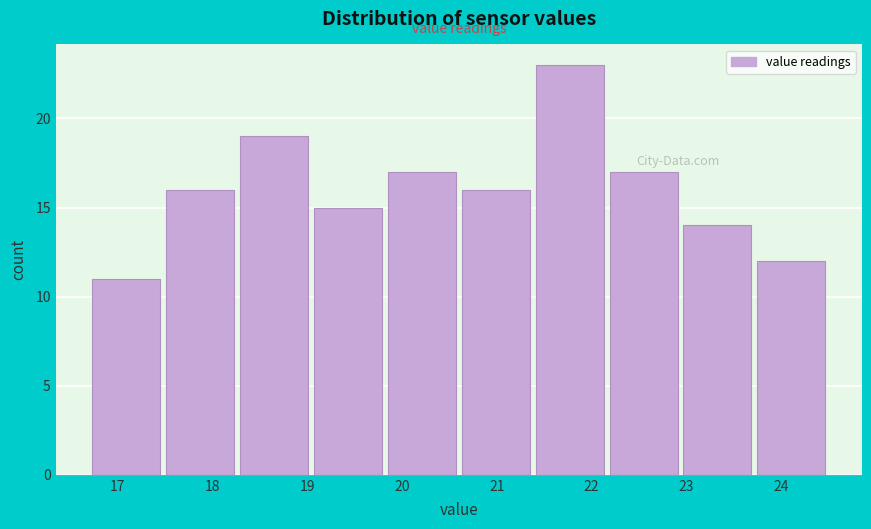

Reading left to right, list every bar in this chart as the range it spans on the x-axis followed by its height. Neither the bar edges nor the heights are printed on the chart, so give them approximately, as read against the axes.

16.70 to 17.48: 11
17.48 to 18.26: 16
18.26 to 19.04: 19
19.04 to 19.82: 15
19.82 to 20.60: 17
20.60 to 21.38: 16
21.38 to 22.16: 23
22.16 to 22.94: 17
22.94 to 23.72: 14
23.72 to 24.50: 12